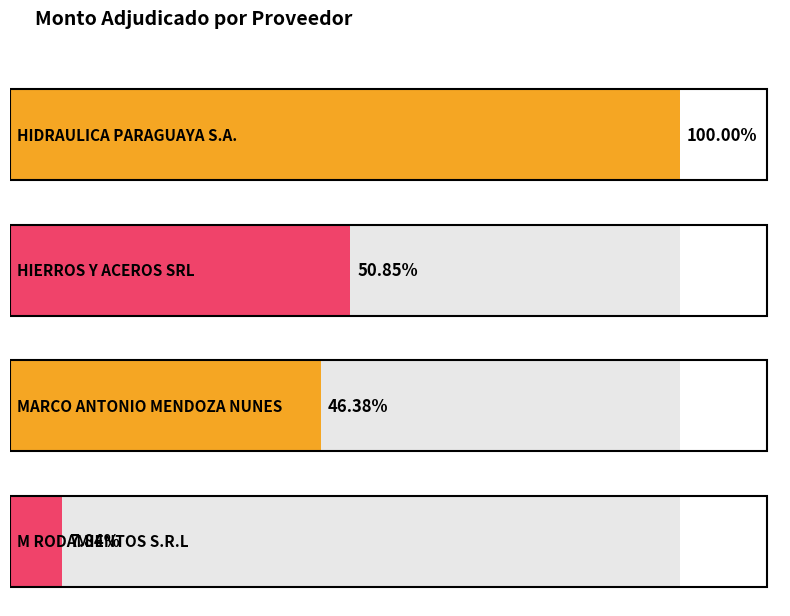

How many values exceed 1283913400?

1